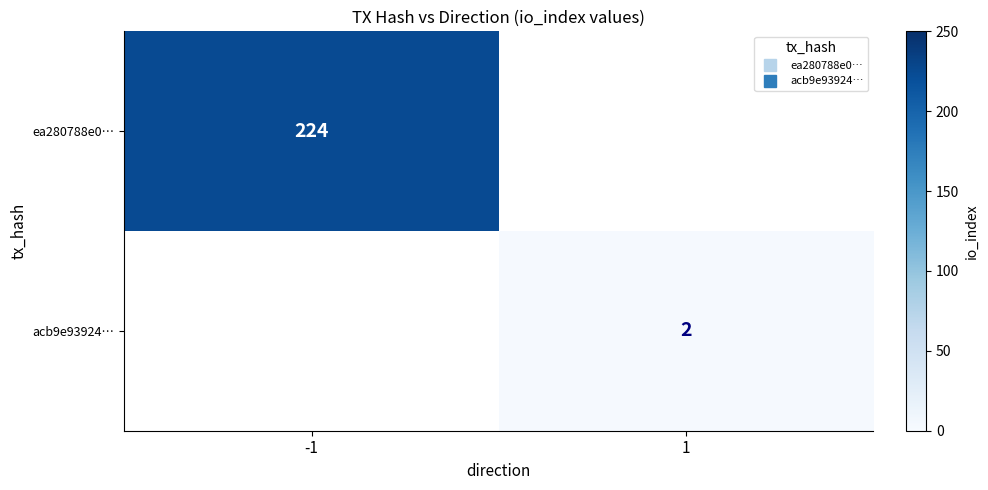

Rank the categories by acb9e93924… value from lowest to highest.

-1, 1